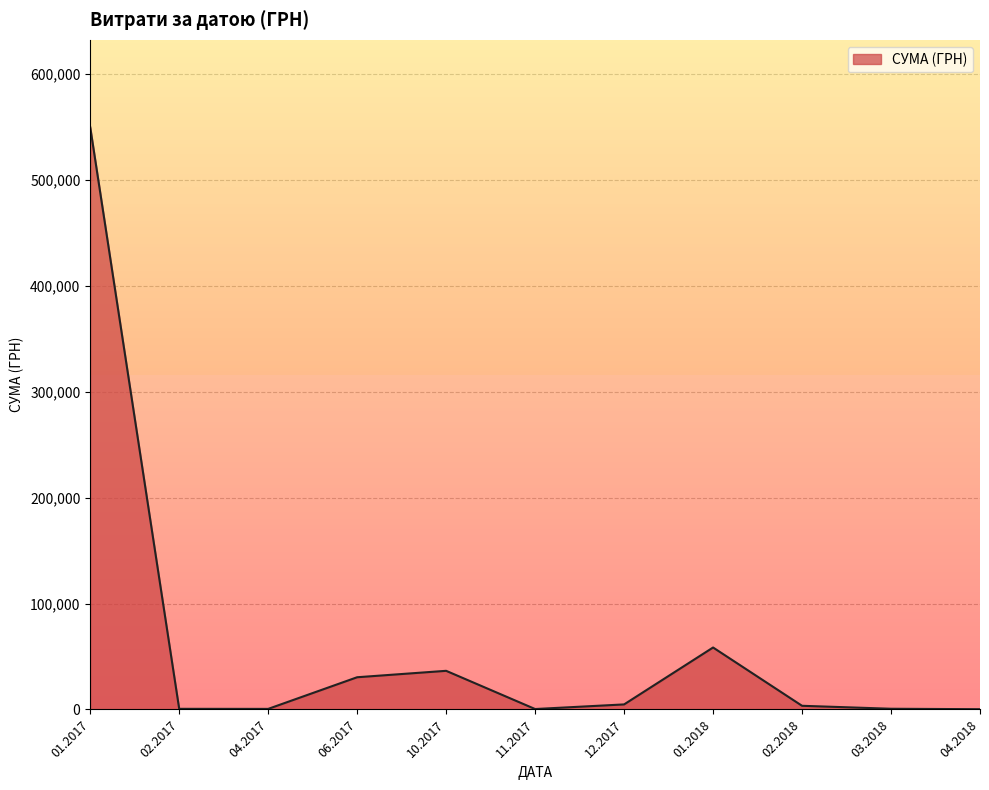

What is the sum of all values?

685978.4